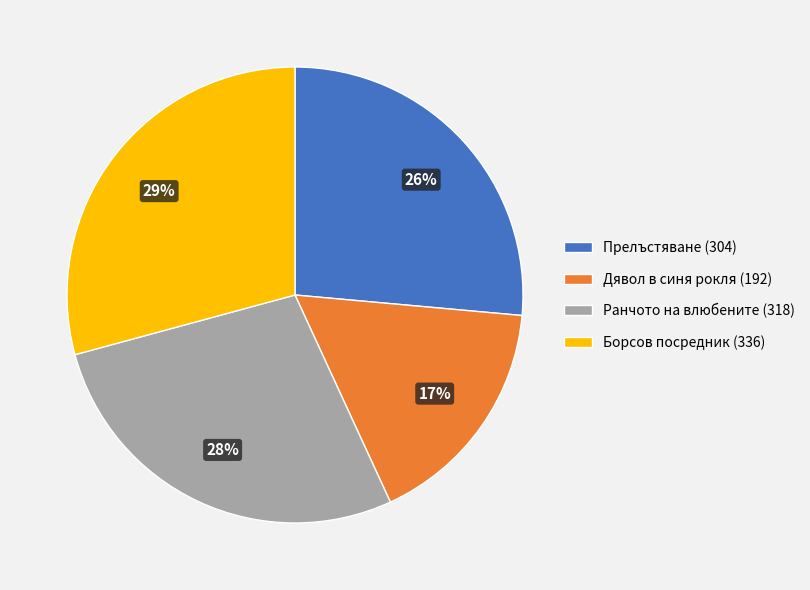

True or false: Дявол в синя рокля (192) accounts for 17% of the total.

True